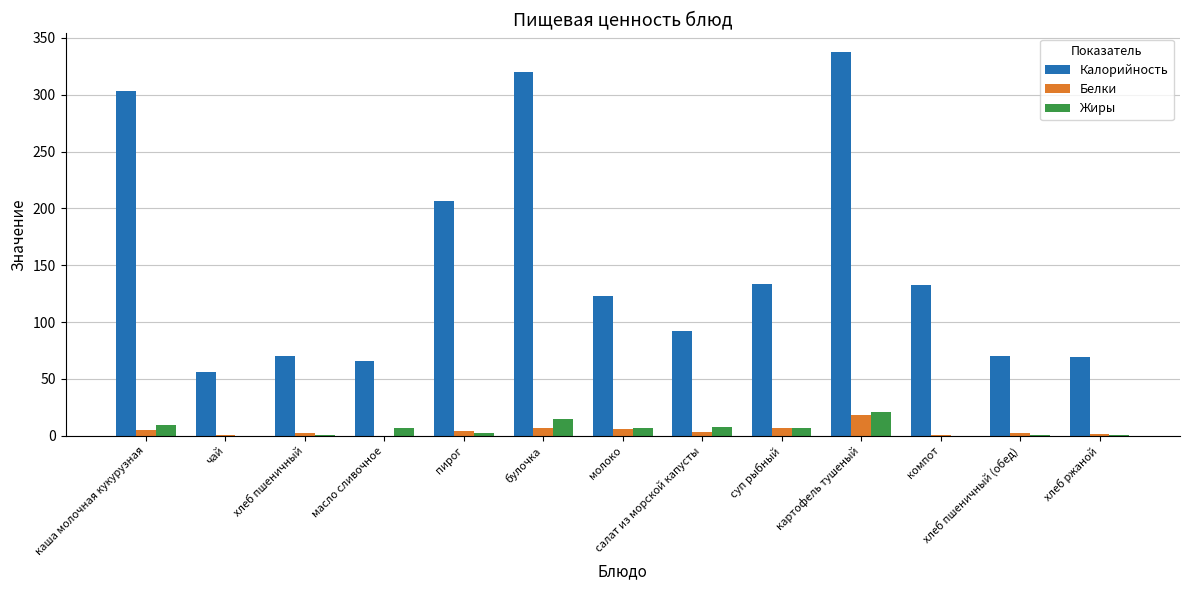

Are the bars grouped side by side (vs. stacked)?

Yes